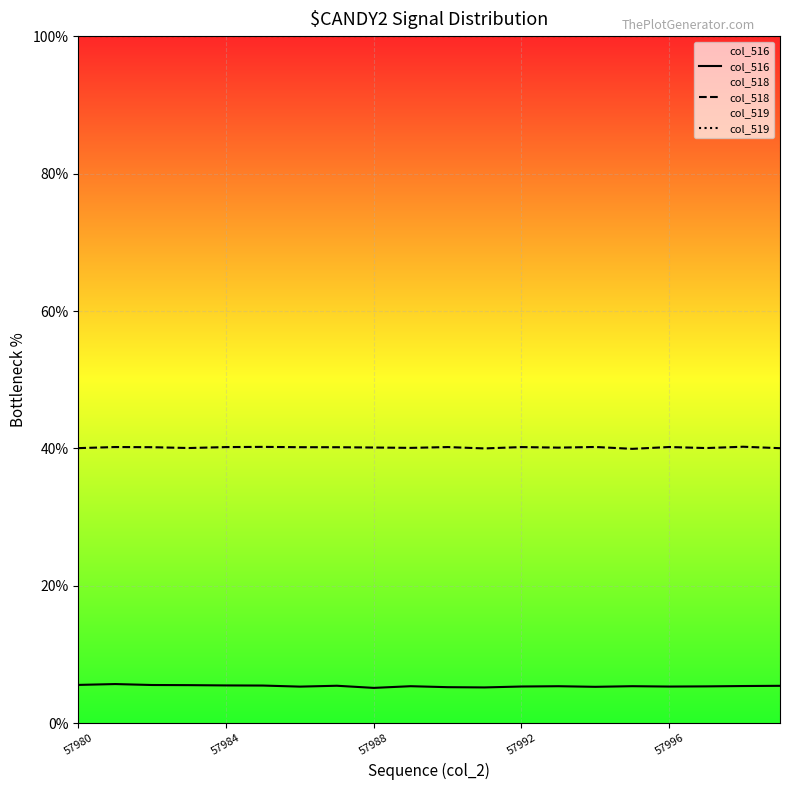

What is the total value across all series at 57996?

100.0